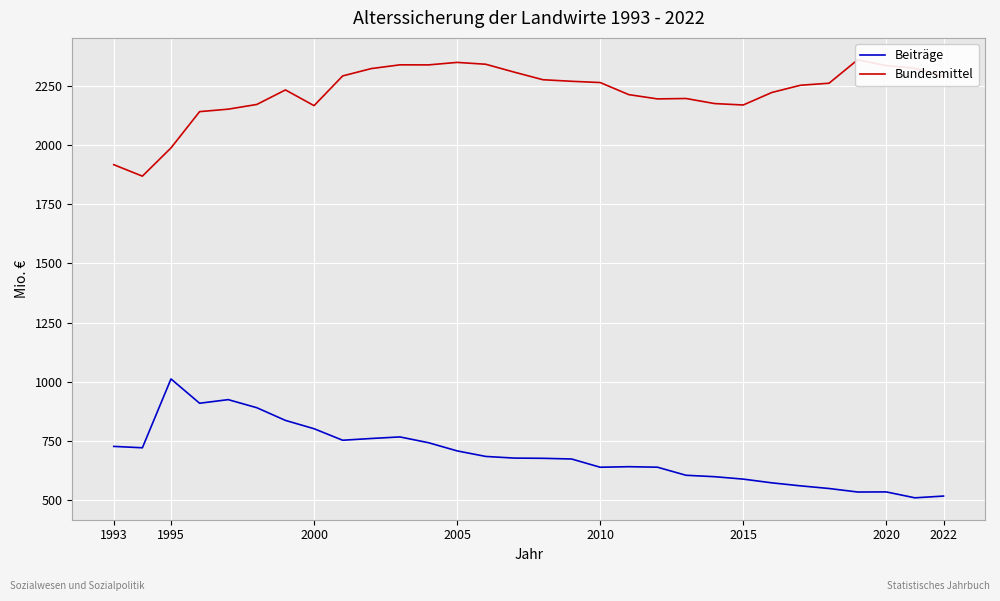

Which series has the largest total across all categories?

Bundesmittel